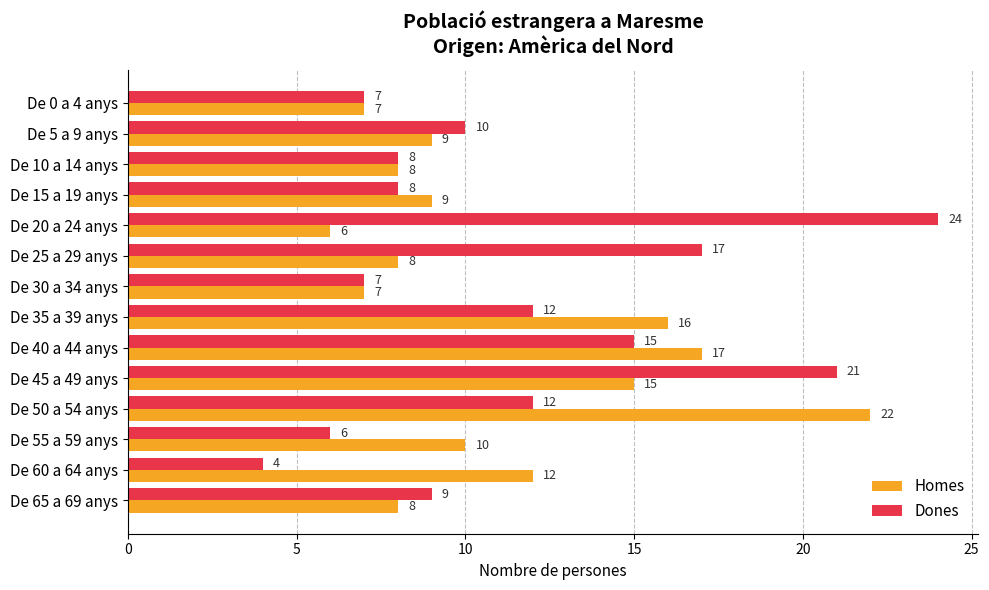

What is the difference between the second highest and minimum values in the Homes series?

11